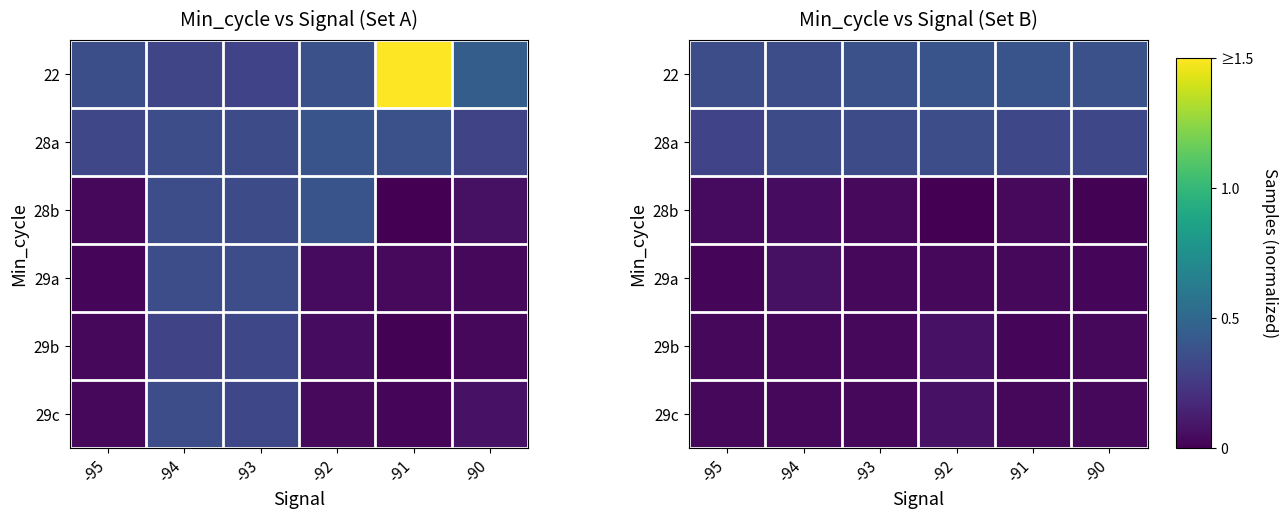

Count the number of categories in the chart.

6